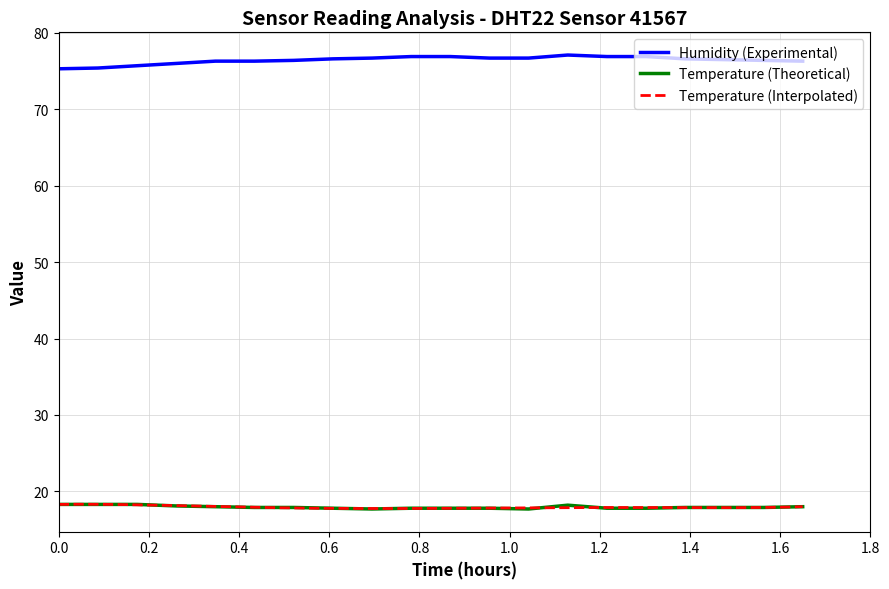

What is the sum of all temperature values?

358.9